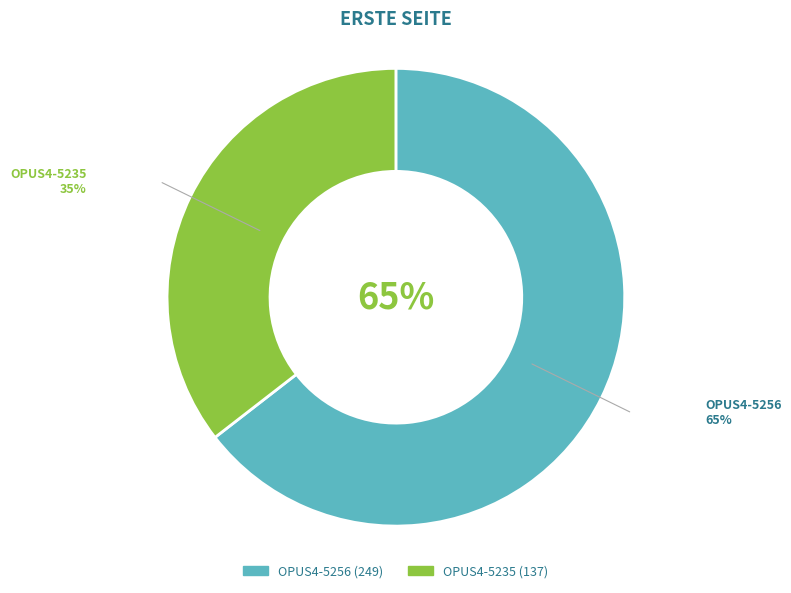

Which has a higher value, OPUS4-5256 or OPUS4-5235?

OPUS4-5256